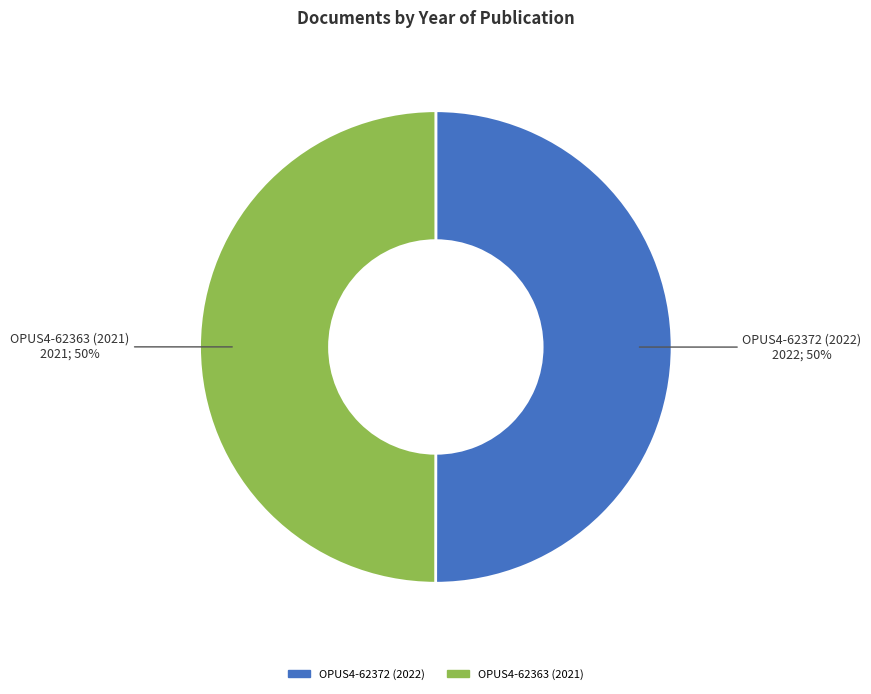

The OPUS4-62363 (2021) slice represents 50% of the pie. True or false?

True